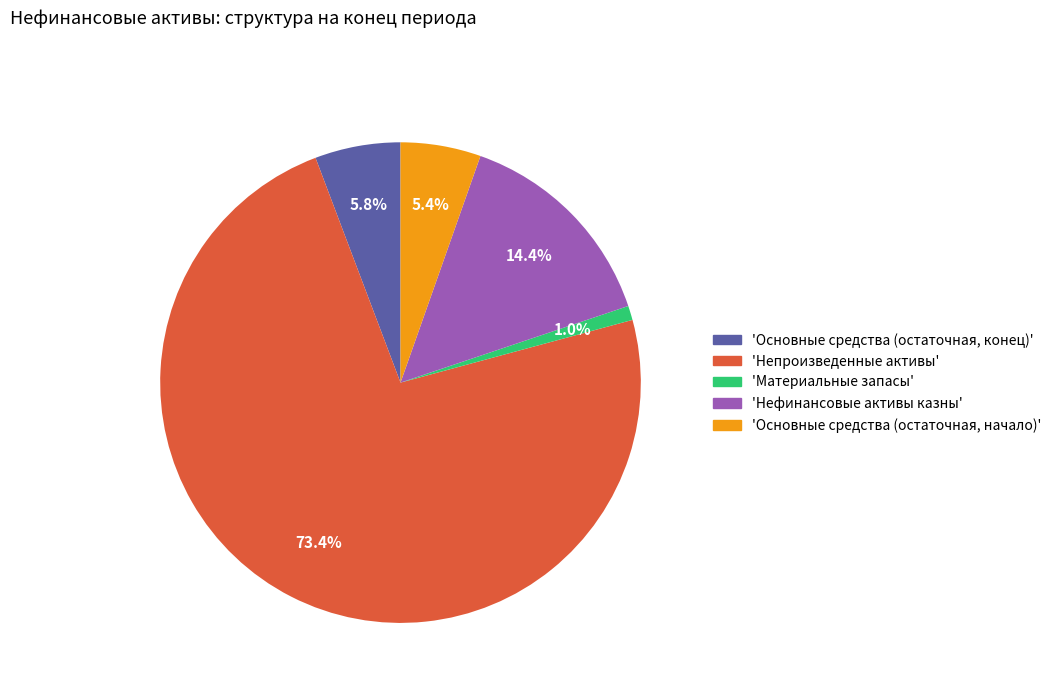

Is there any slice that represents more than half of the pie?

Yes